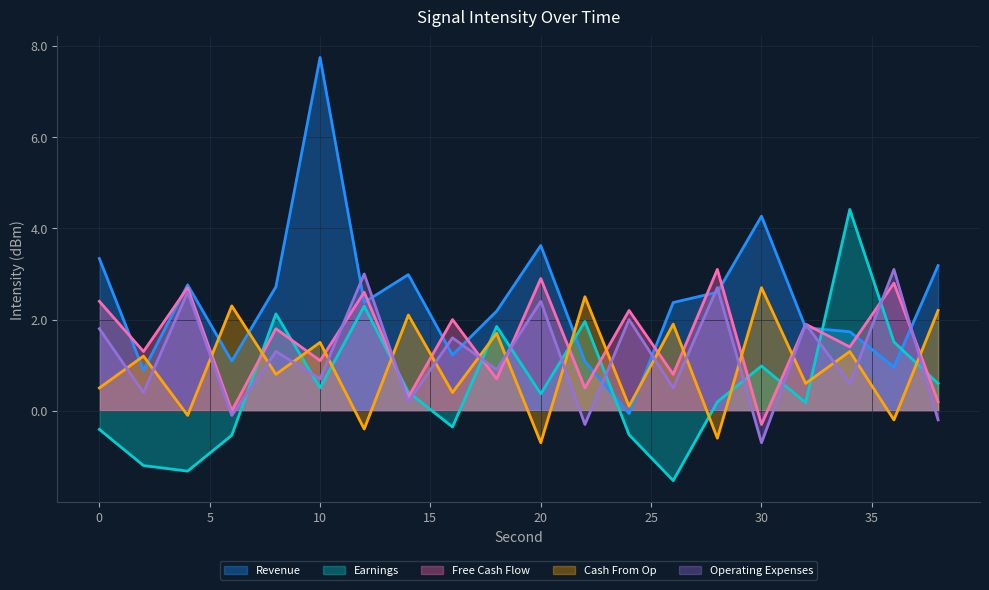

At 36, list the series in order from smallest to largest.

Cash From Op, Revenue, Earnings, Free Cash Flow, Operating Expenses